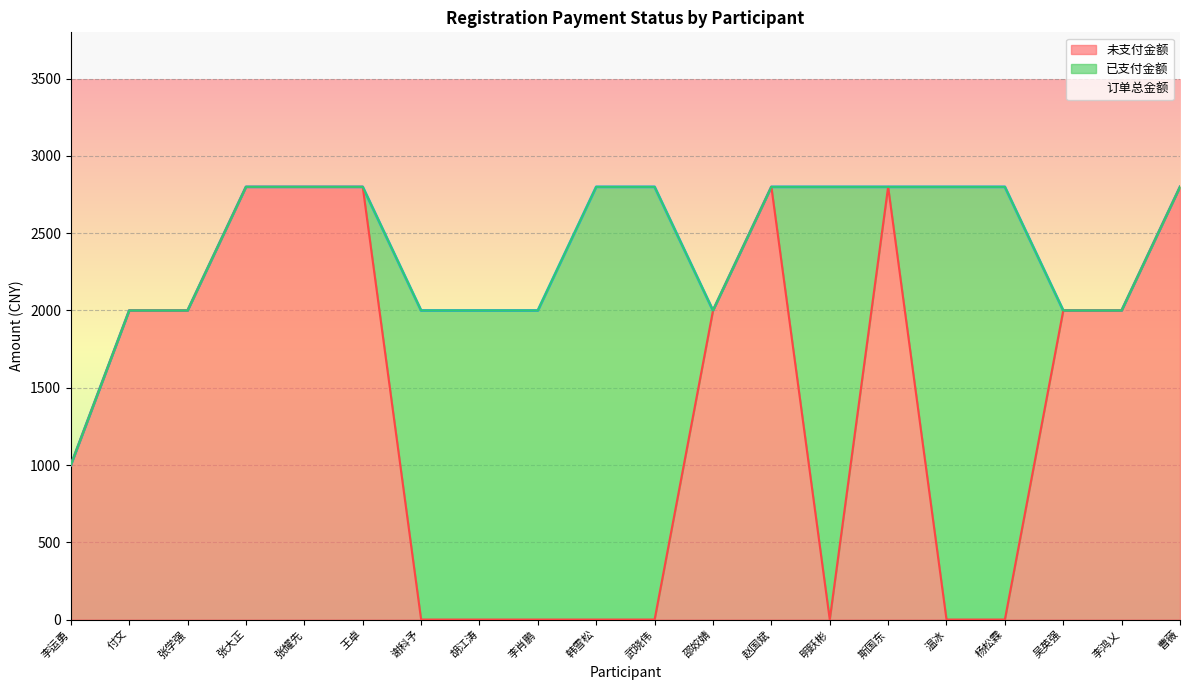

What is the average value of the 未支付金额 series?

1390